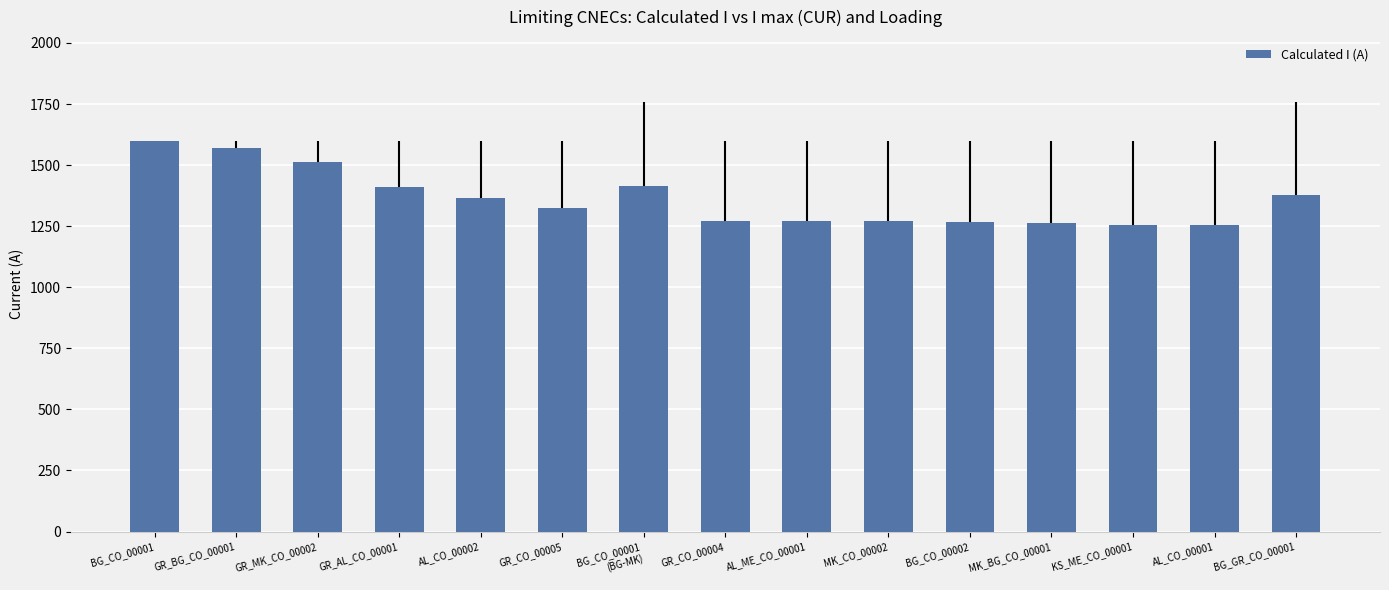

Approximately how many times larger is the value at BG_CO_00001 compared to GR_BG_CO_00001?

1.0